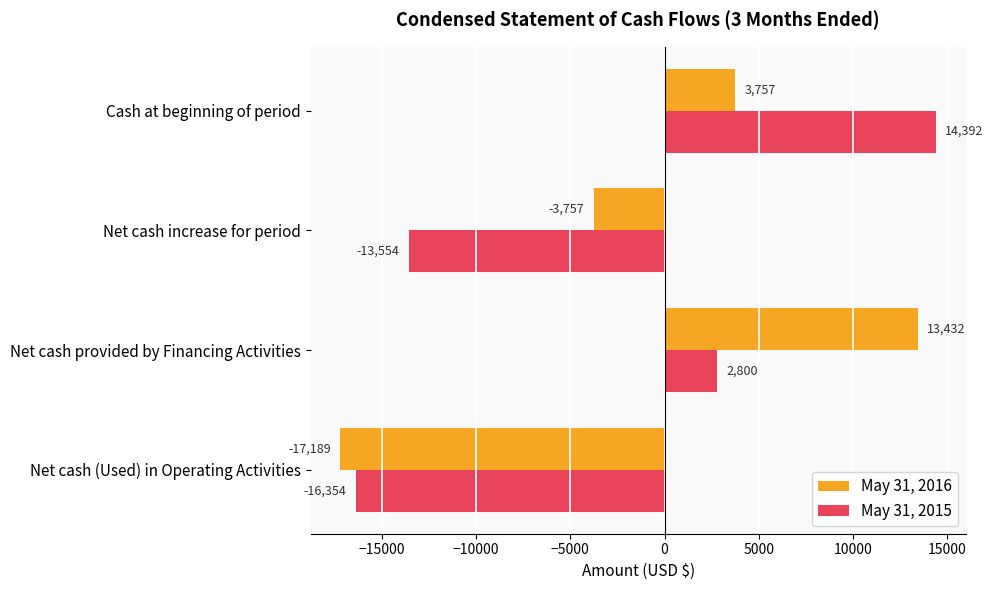

Rank the series by their maximum value, from lowest to highest.

May 31, 2016, May 31, 2015